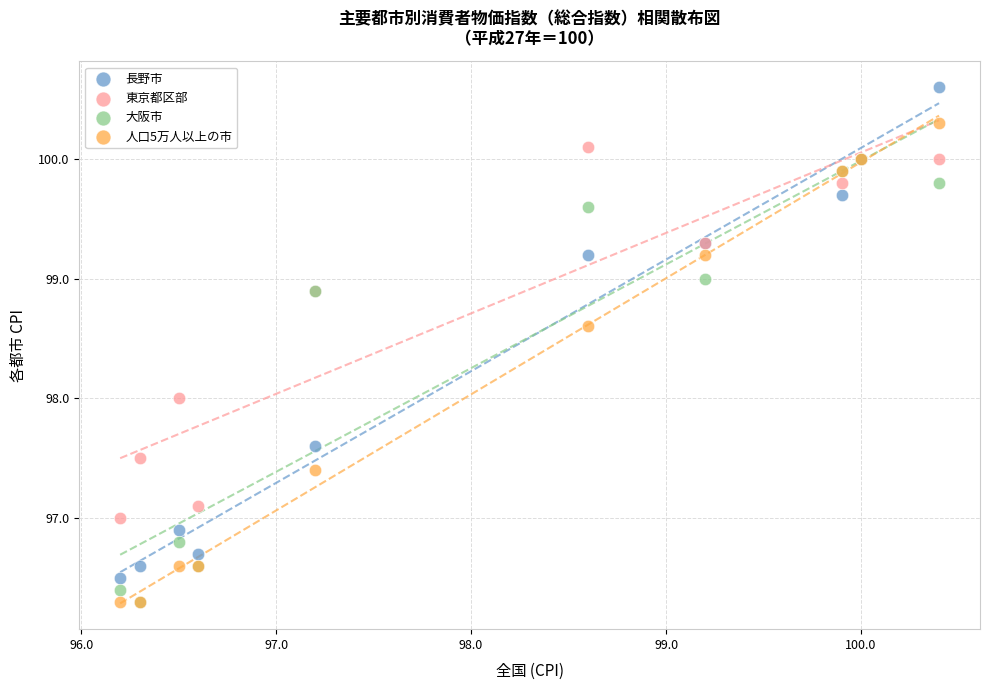

Which series reaches the maximum Y coordinate?

長野市